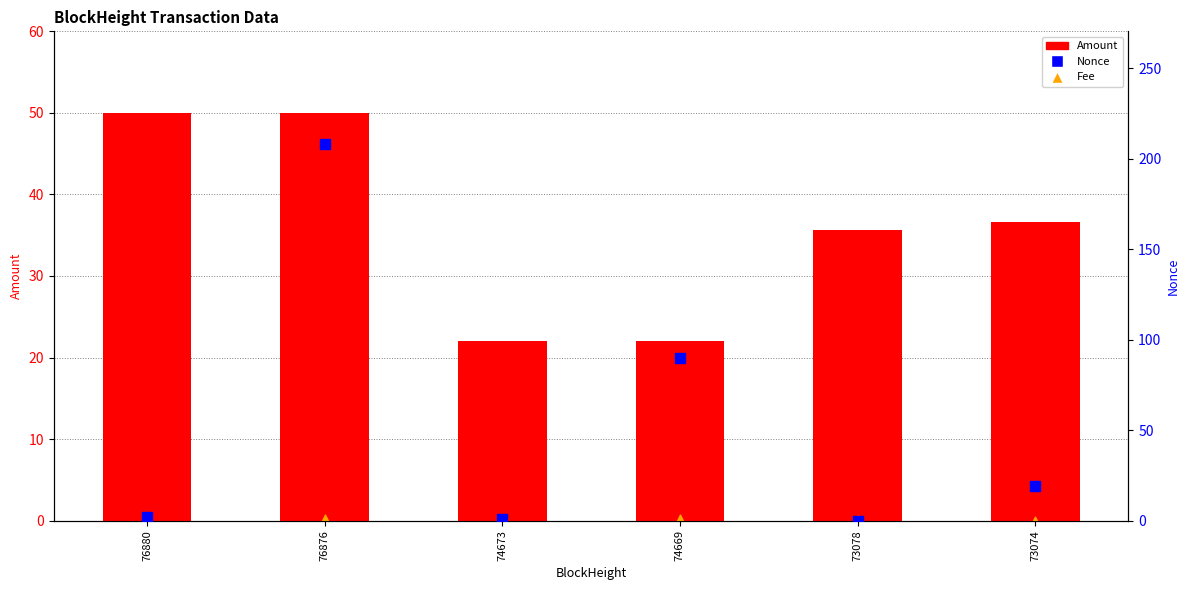

What is the total value across all series at 73078?

35.6